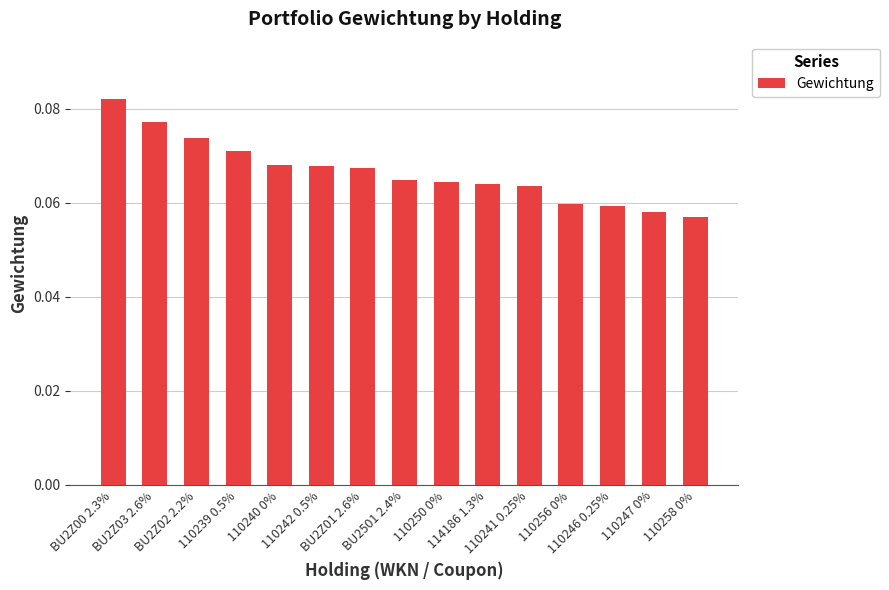

How many bars are there in total?

15